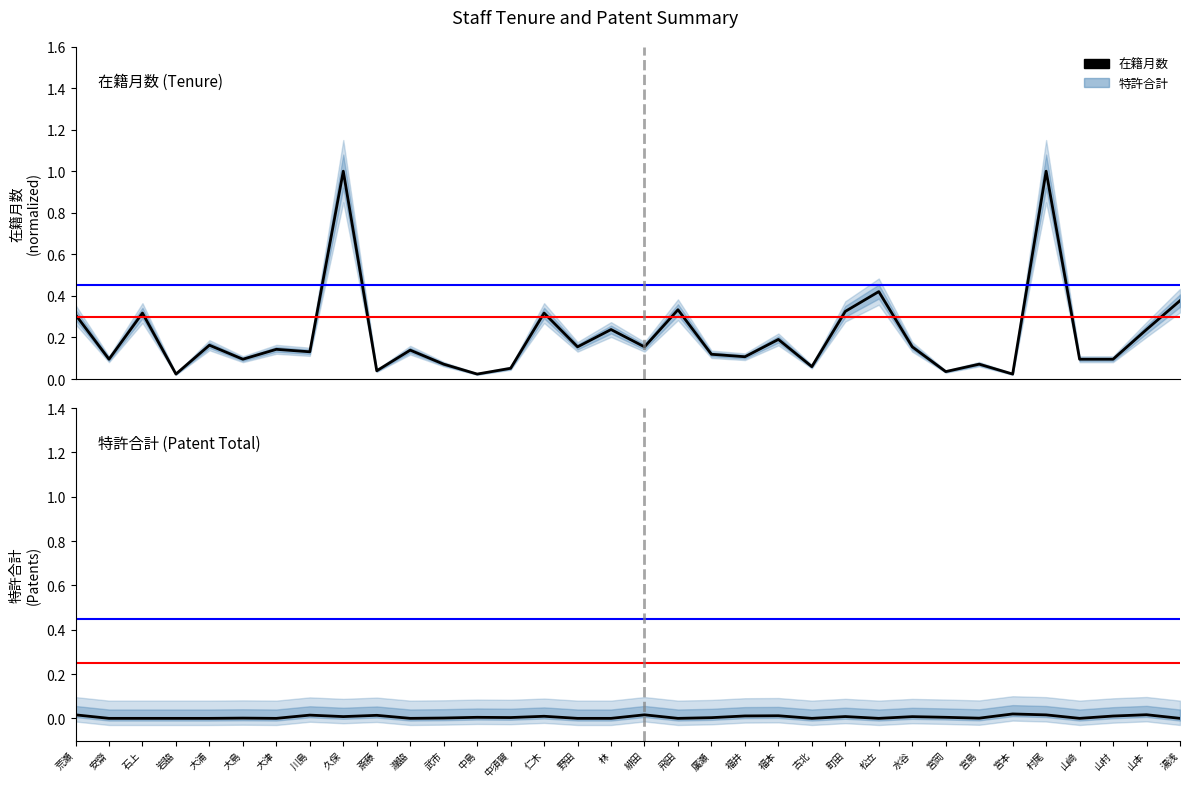

At which category is the sum across all series the highest?

村尾